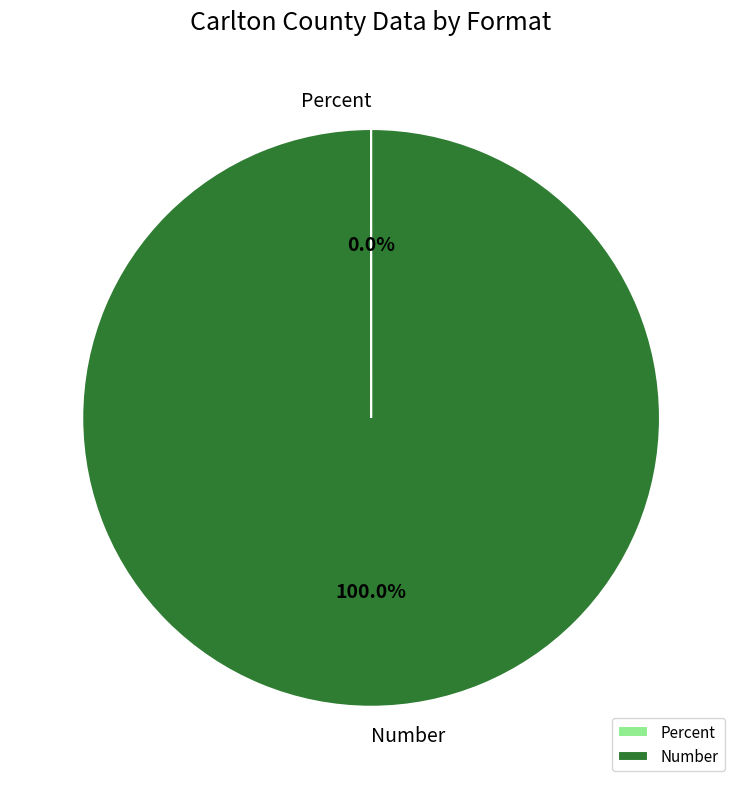

What is the largest slice in the pie chart?

Number